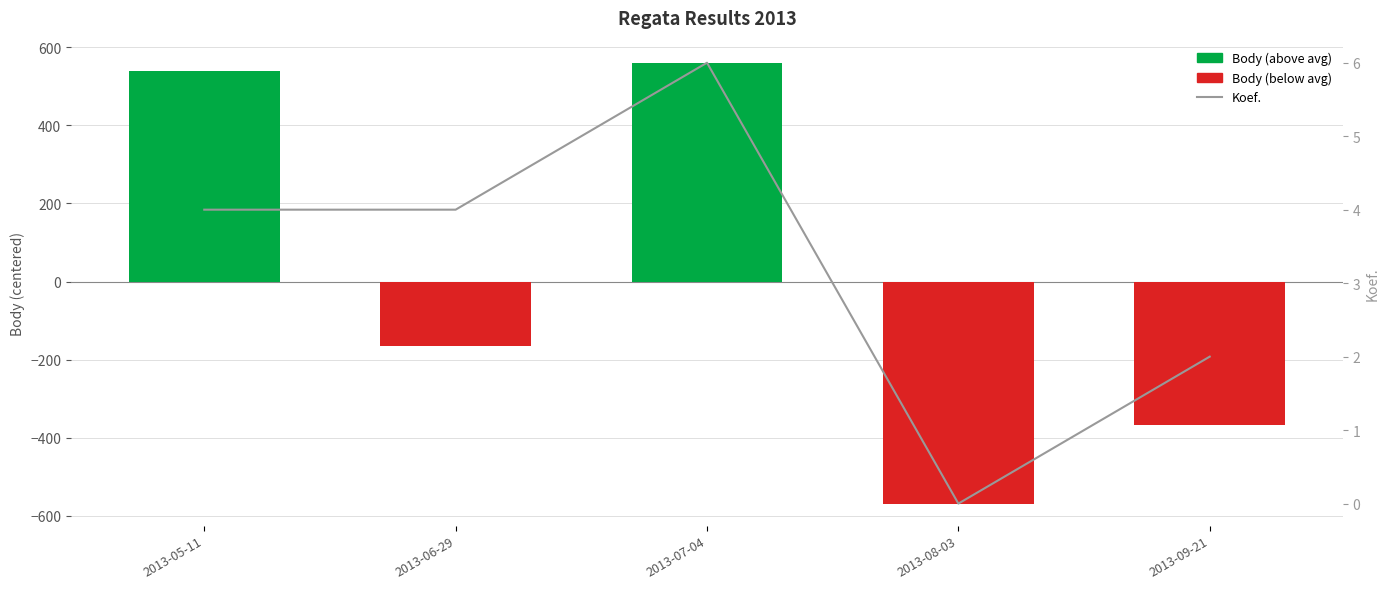

What is the approximate value of Body (below avg) at 2013-08-03?

-568.6